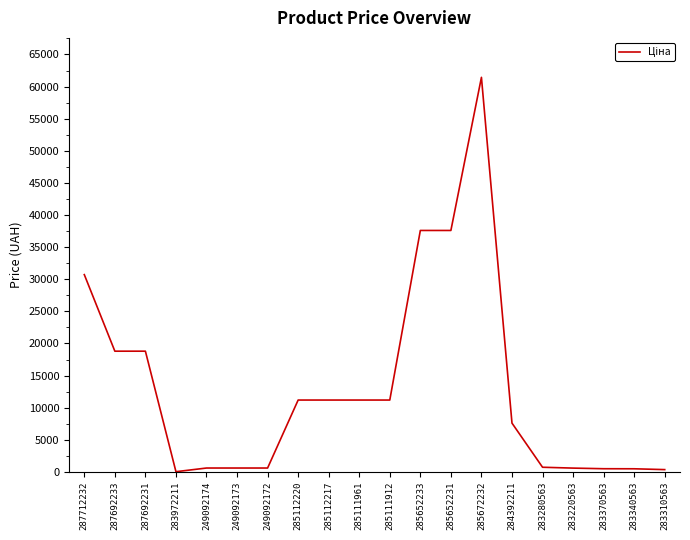

Which category has the highest value across all series?

285672232